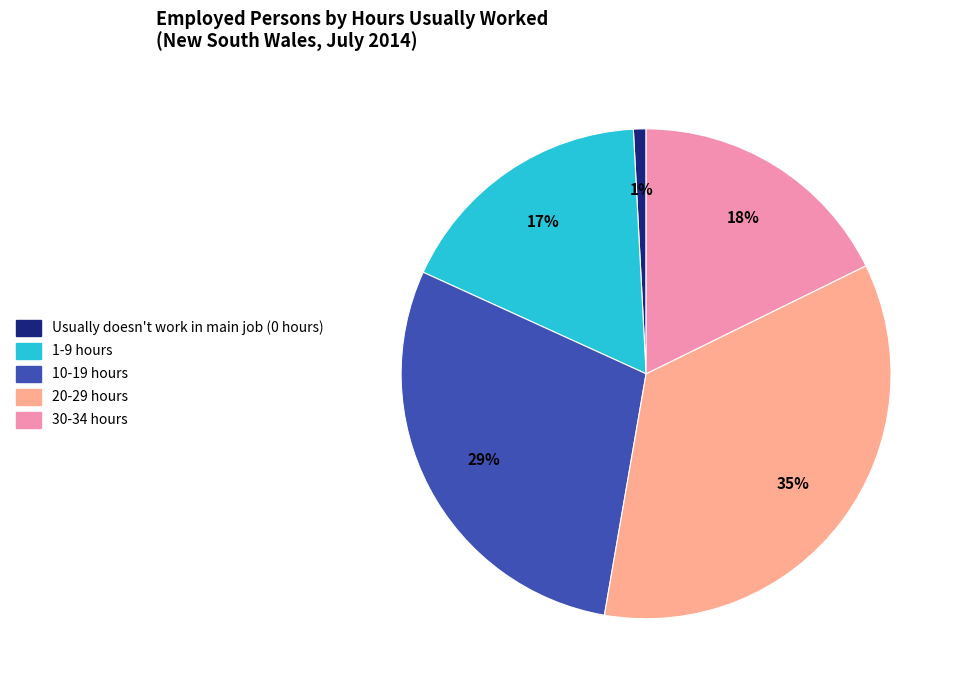

Combined, do 30-34 hours and 10-19 hours account for over 50%?

No